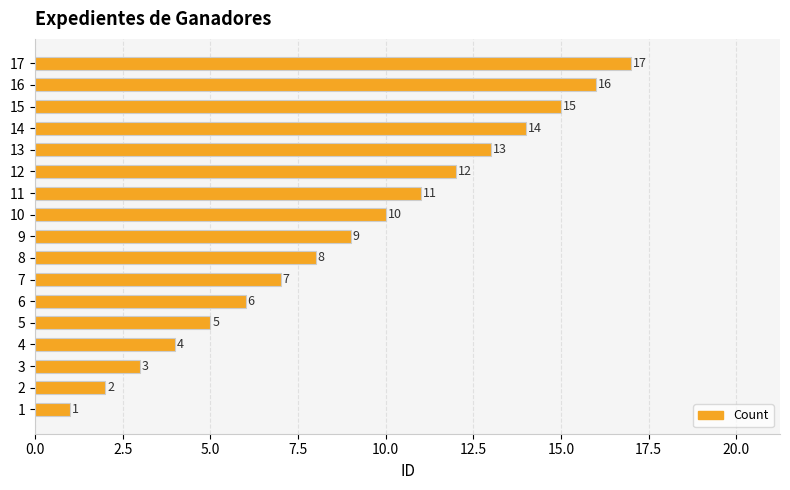

Is it true that the value at 7 is 7?

True